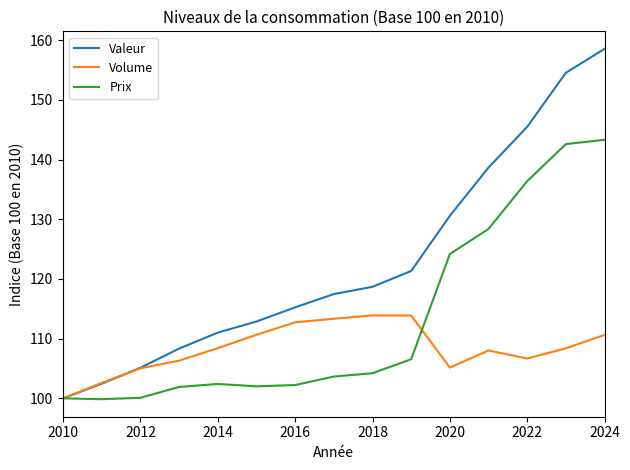

Rank the series by their average value, from lowest to highest.

Volume, Prix, Valeur